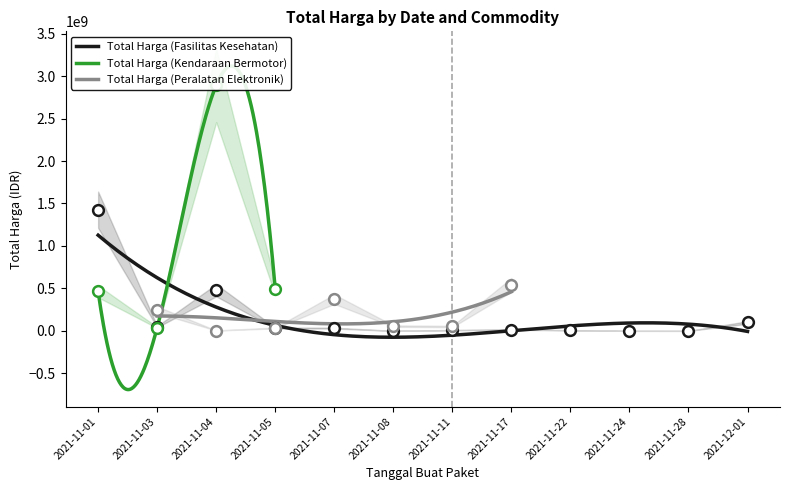

Which series has the largest total across all categories?

Total Harga (Kendaraan Bermotor)